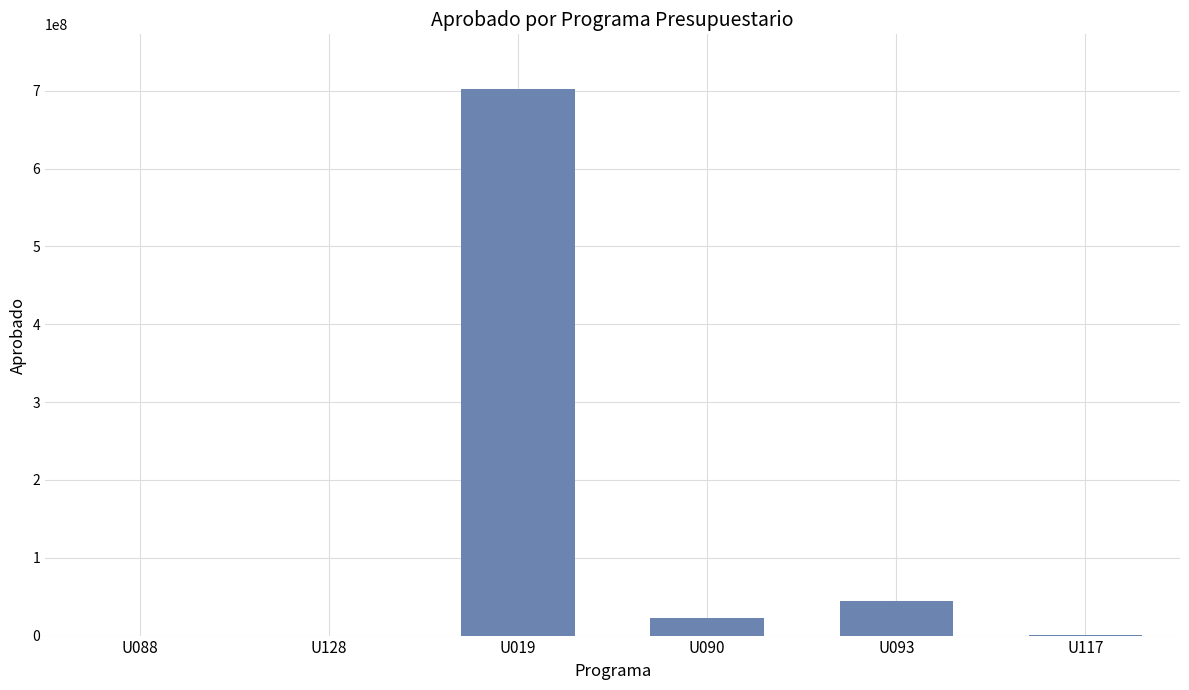

Are the bars horizontal?

No